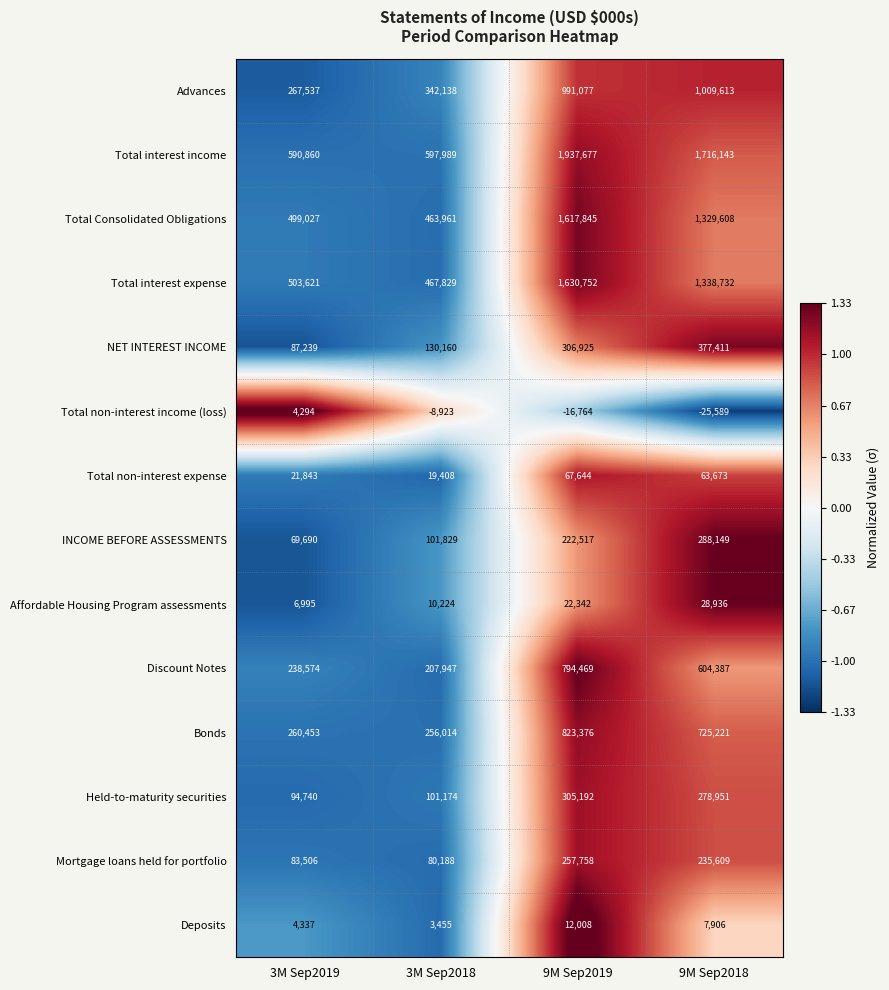

What is the spread (max minus min) of values at 3M Sep2019?

586566